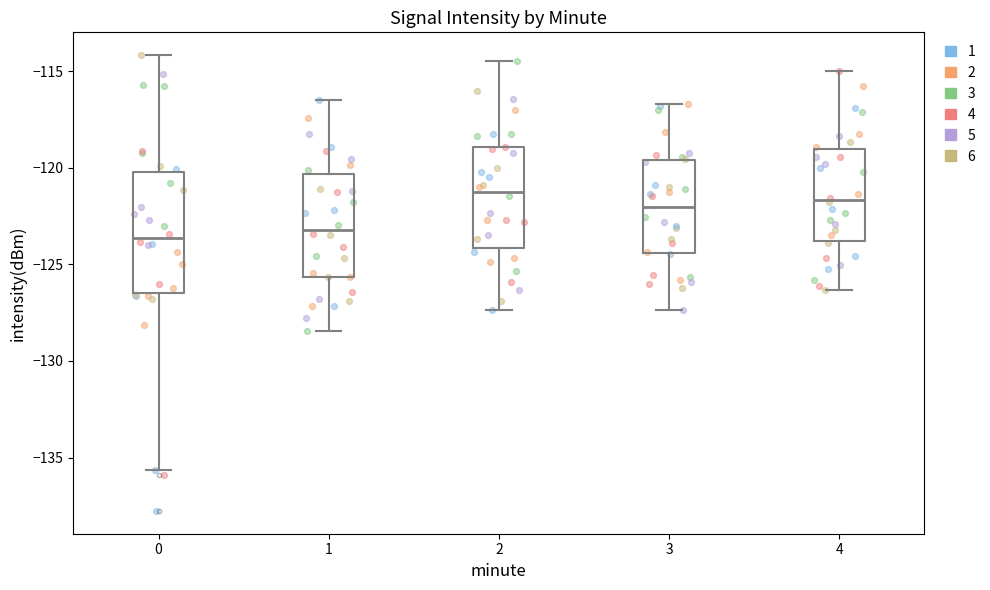

Where does the median line of the box at x = 4 sit on the y-axis? The values are not printed on the chart, so give them approximately, as read against the axis.

-121.5